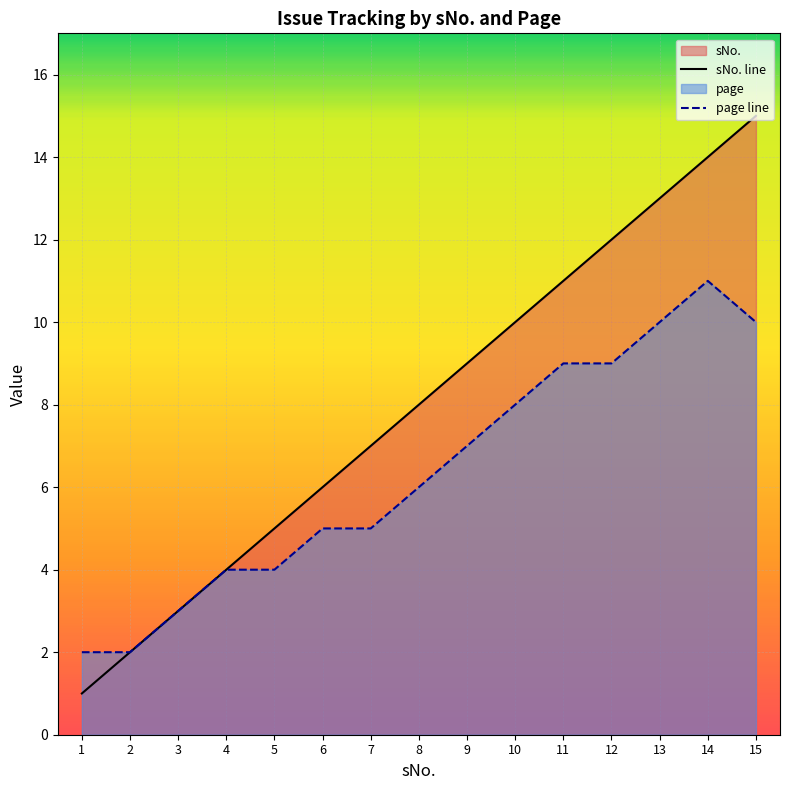

Reading left to right, list all the values displayed in this chart.

sNo. line: 1=1	2=2	3=3	4=4	5=5	6=6	7=7	8=8	9=9	10=10	11=11	12=12	13=13	14=14	15=15
page line: 1=2	2=2	3=3	4=4	5=4	6=5	7=5	8=6	9=7	10=8	11=9	12=9	13=10	14=11	15=10